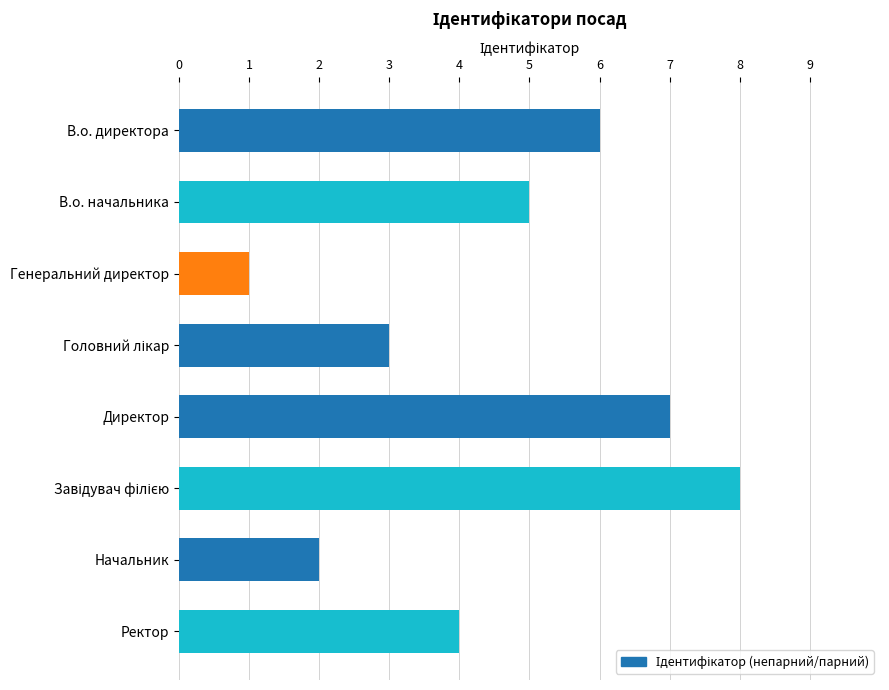

What is the difference between the values at Директор and Генеральний директор?

6